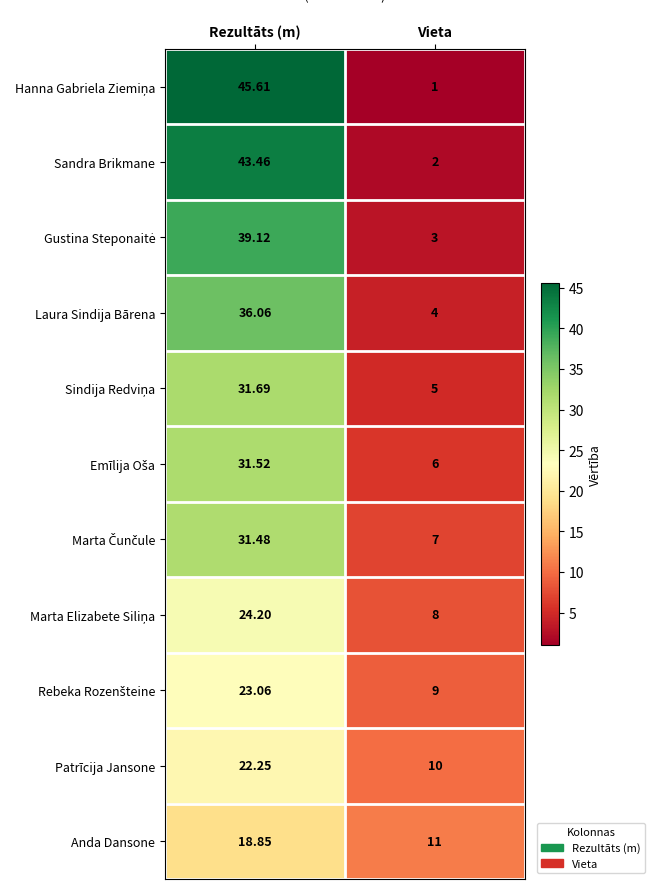

At which category does the chart reach its minimum across all series?

Vieta